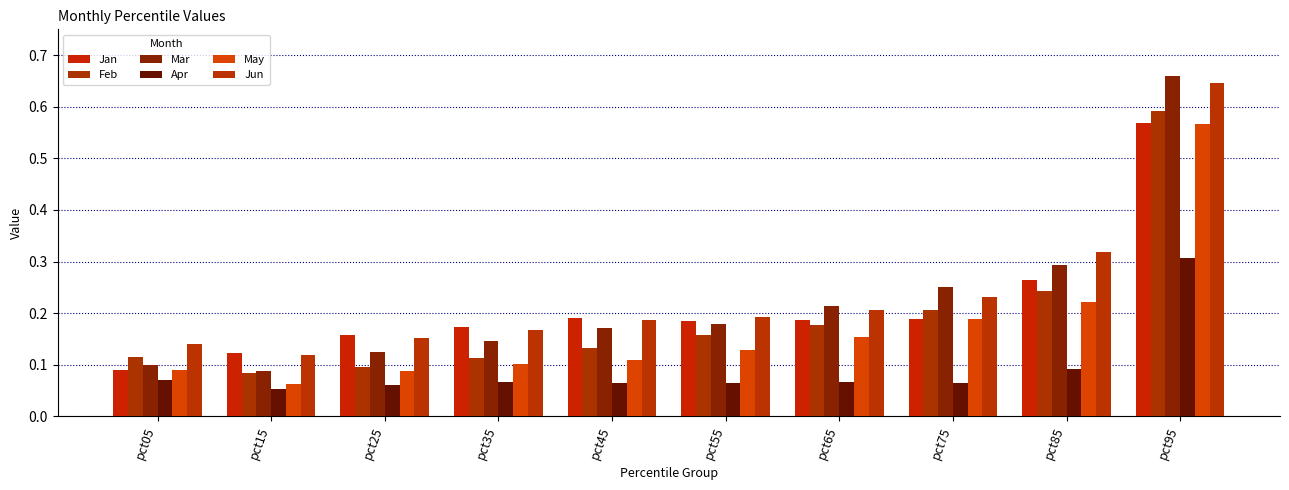

What is the approximate value of Mar at pct25?

0.1